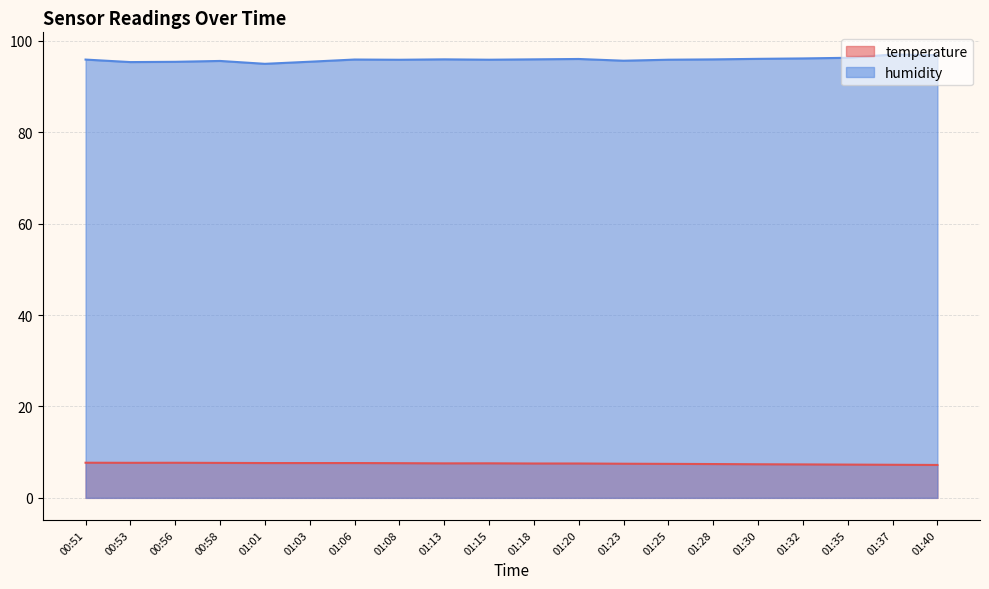

Is it true that humidity equals 164.2 at 00:51?

False